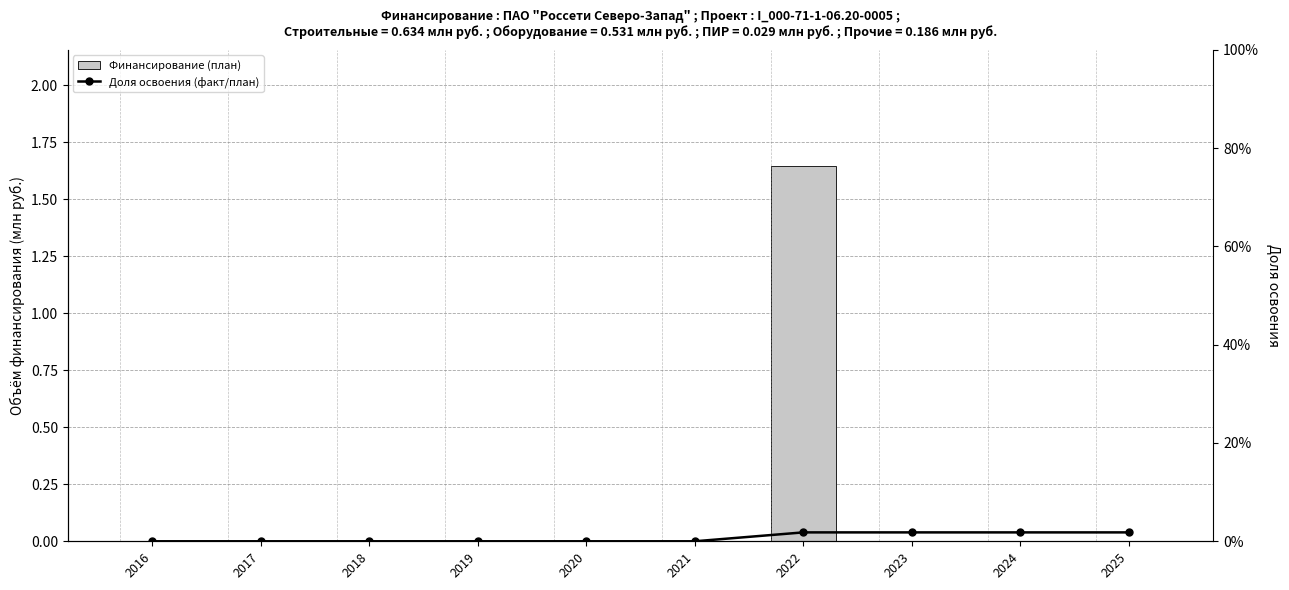

Rank the series by their maximum value, from lowest to highest.

Финансирование (план), Доля освоения (факт/план)